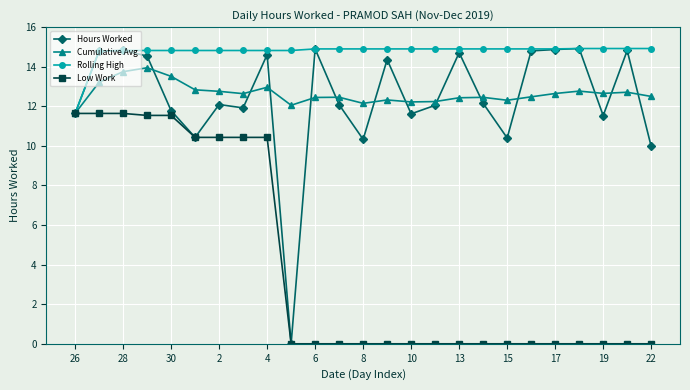

Which series has the largest range (max minus min)?

Hours Worked